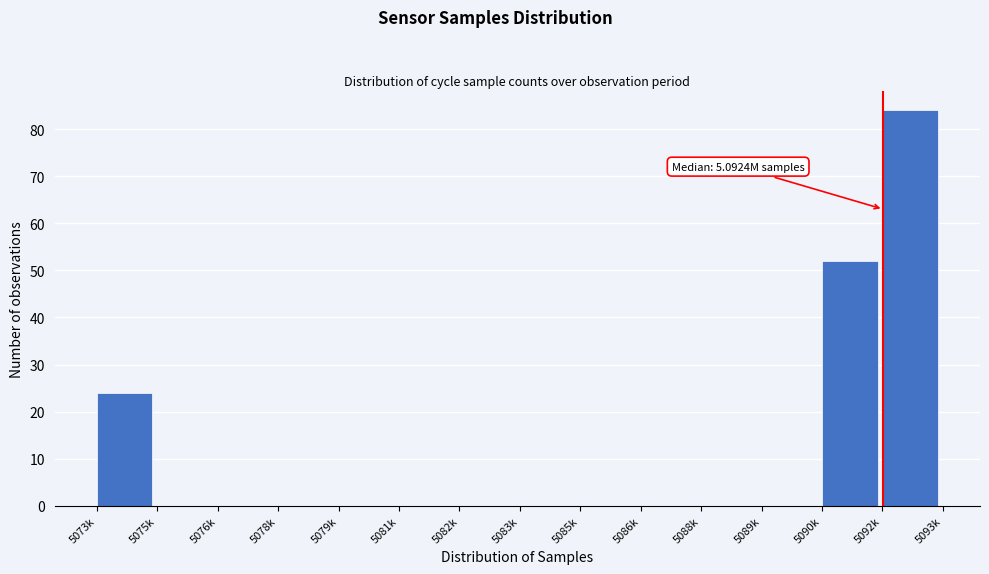

Reading left to right, list all the values displayed in this chart.

5073k=24	5075k=0	5076k=0	5078k=0	5079k=0	5081k=0	5082k=0	5083k=0	5085k=0	5086k=0	5088k=0	5089k=0	5090k=52	5092k=84